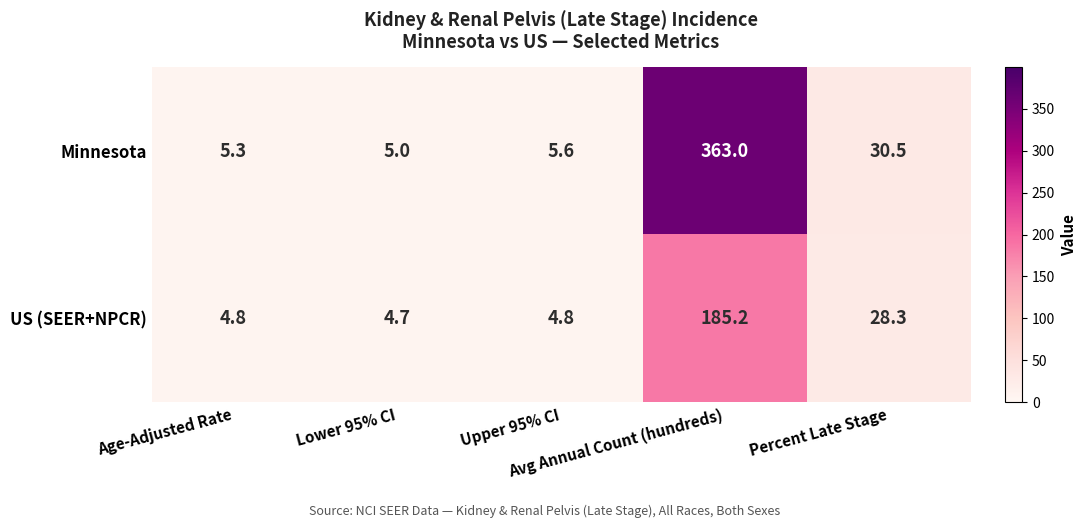

What is the difference between the second highest and second lowest values in the US (SEER+NPCR) series?

23.5